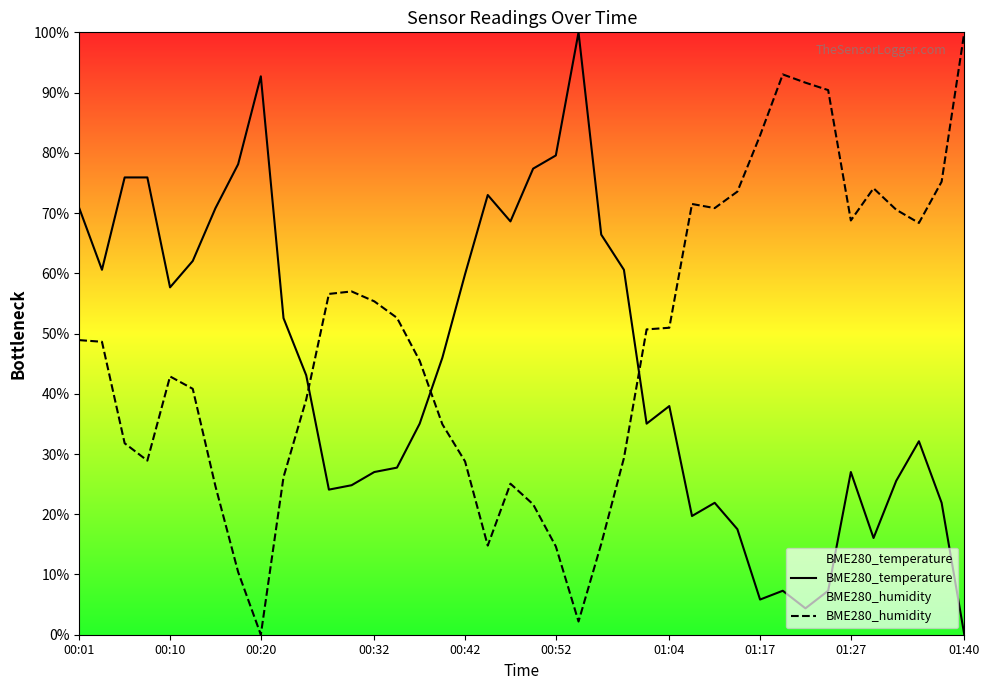

Which series ends up on top after the final intersection of BME280_temperature and BME280_humidity?

BME280_humidity